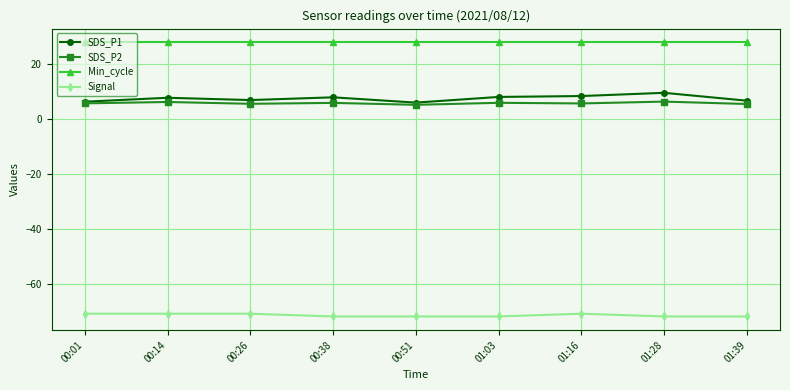

Rank the series at 01:03 from lowest to highest value.

Signal, SDS_P2, SDS_P1, Min_cycle